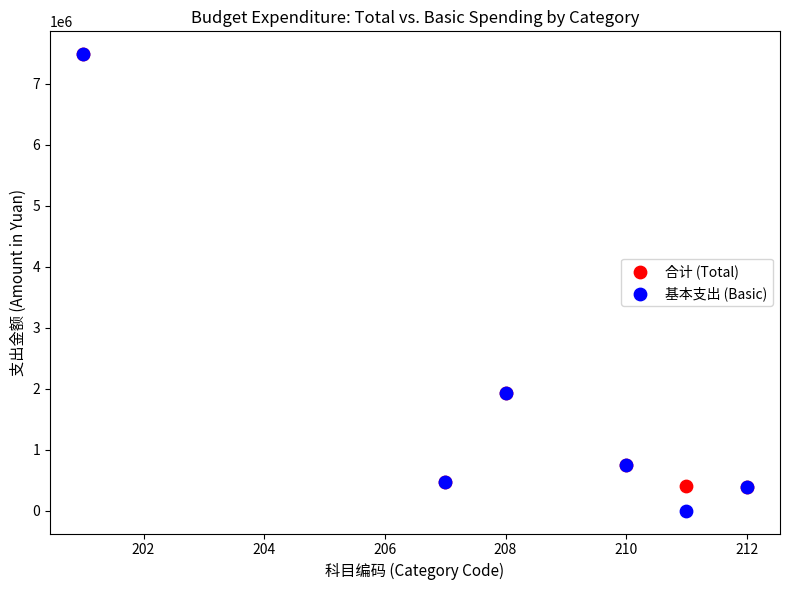

What are all the series names shown in the legend?

合计 (Total), 基本支出 (Basic)